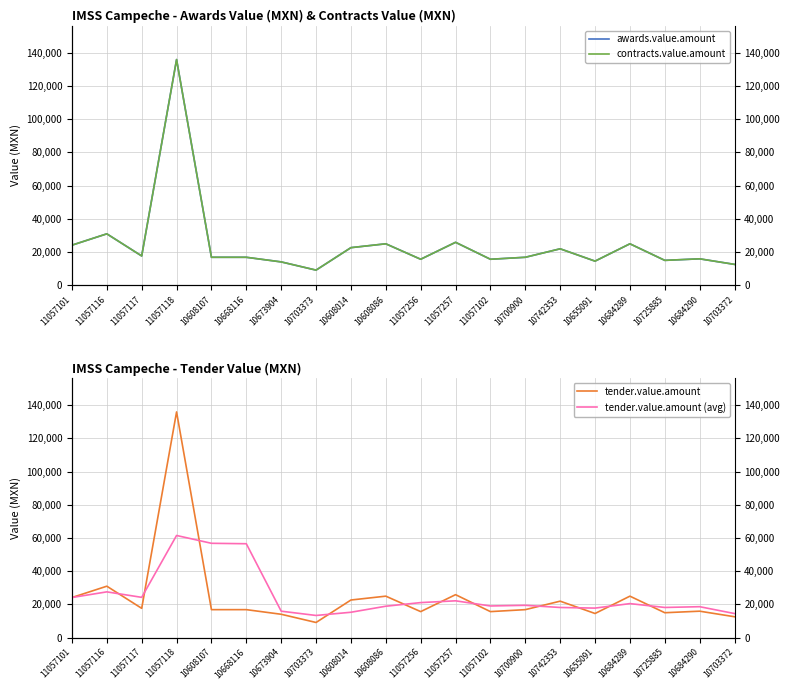

Which category has the lowest value in the tender.value.amount series?

10703373